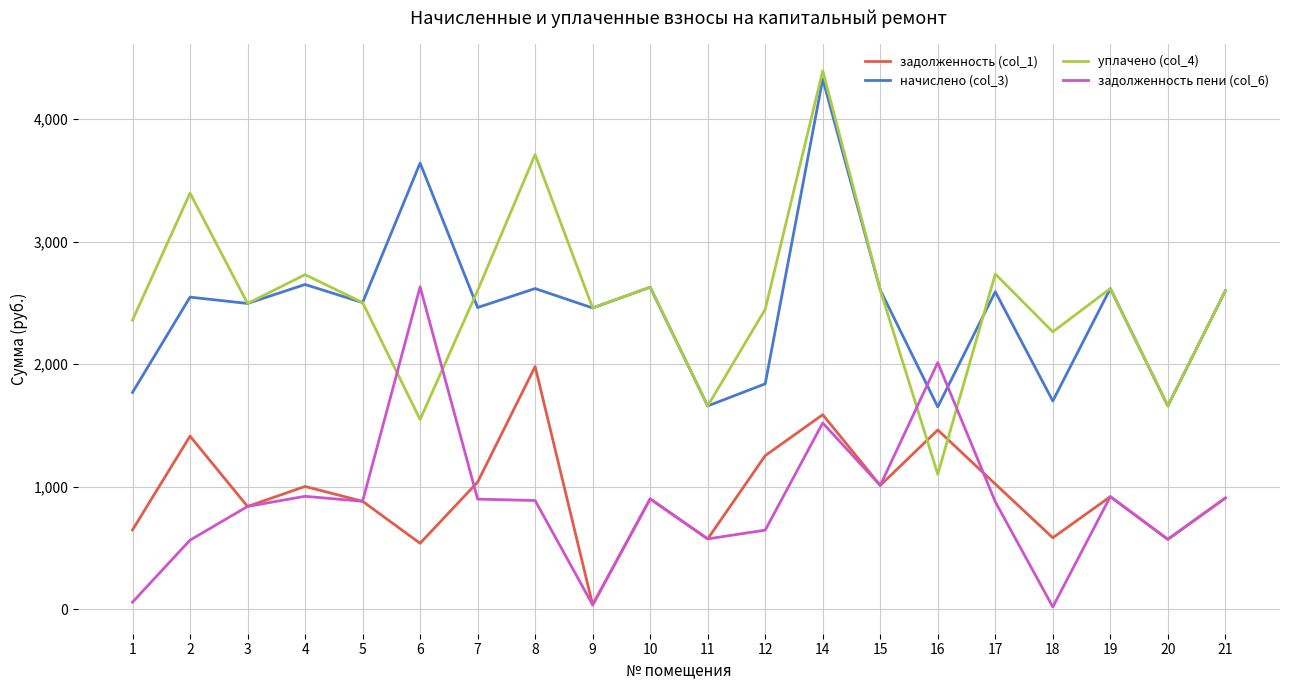

What is the maximum value for задолженность пени (col_6)?

2631.9